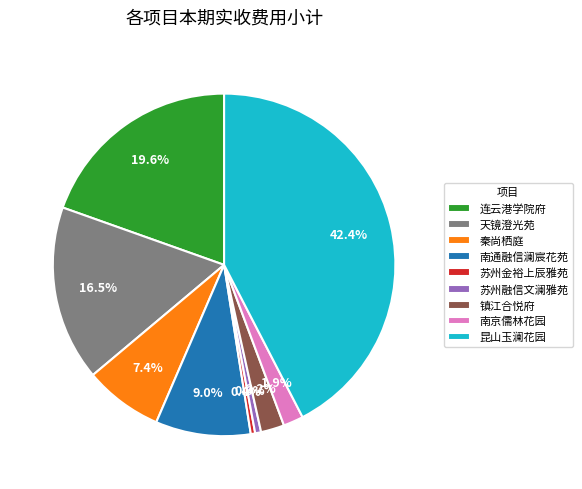

Which slice is the largest?

昆山玉澜花园